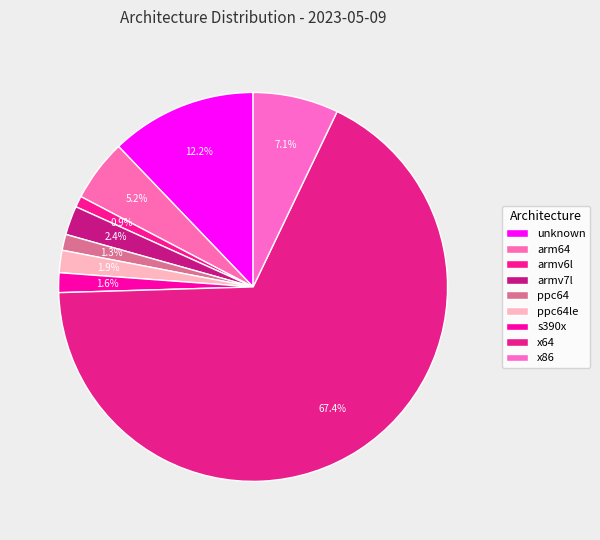

Which slice is the smallest?

armv6l